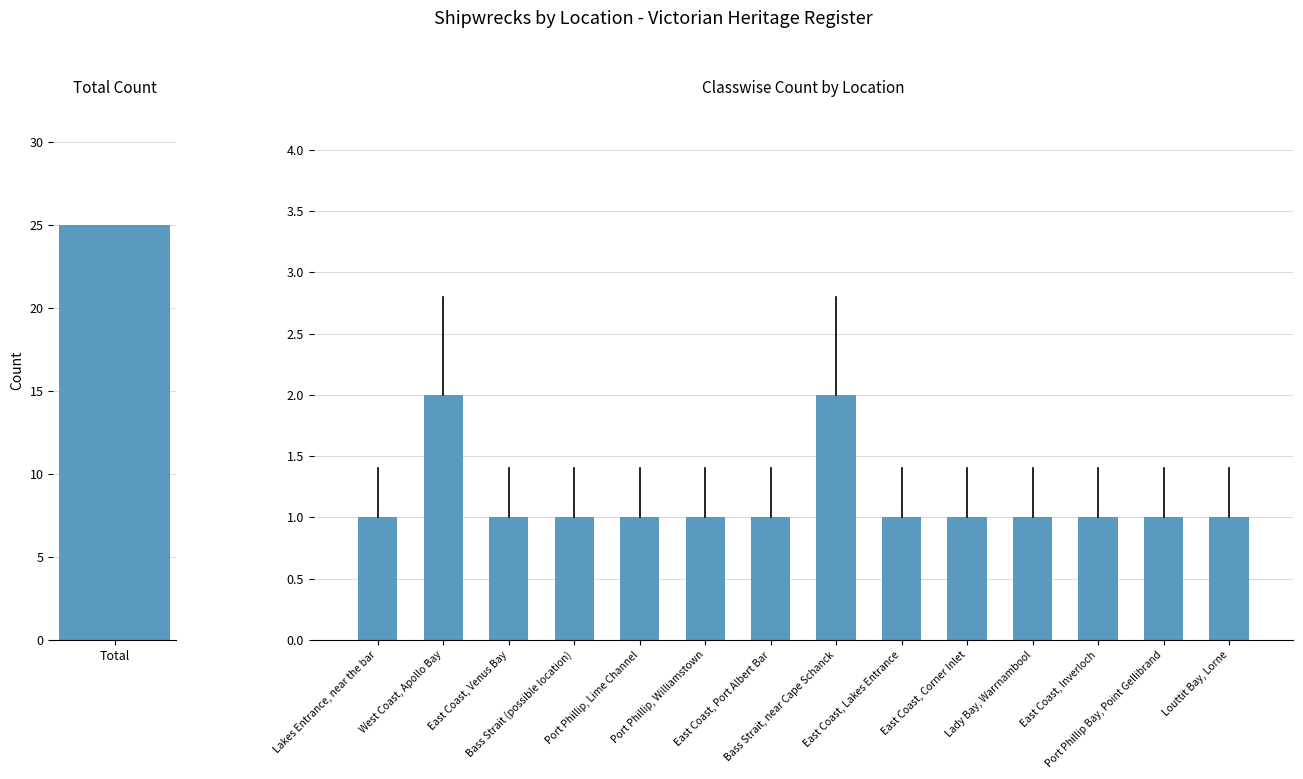

The chart shows a value of 2 at Port Phillip, Lime Channel. True or false?

False